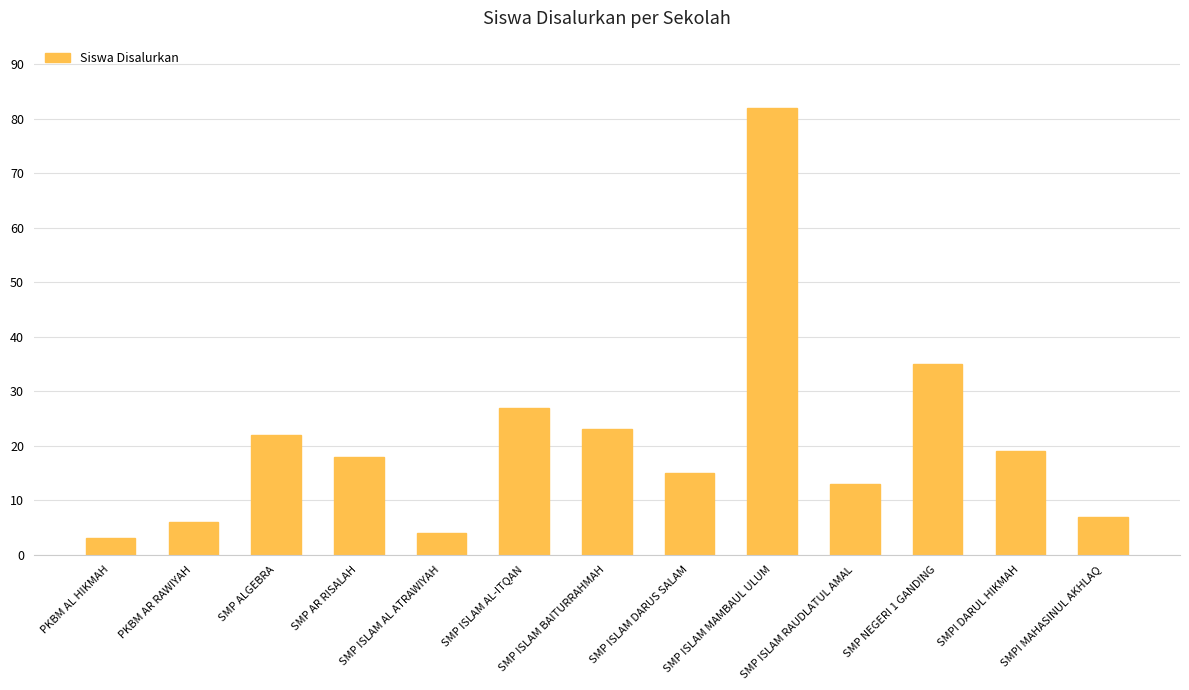

Does the chart contain any negative values?

No